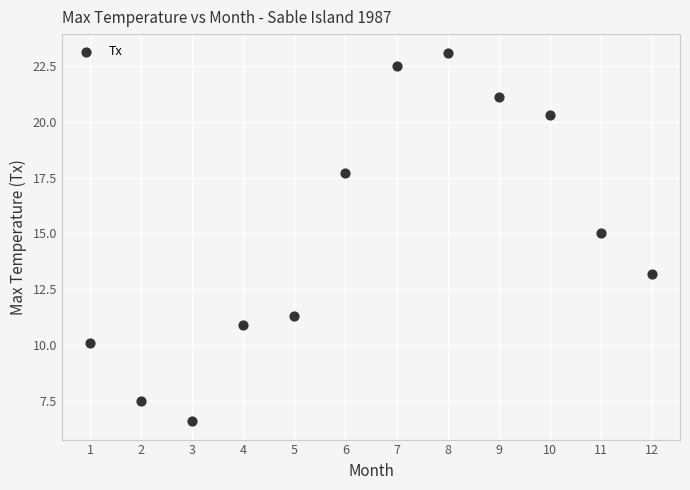

What Y value in the scatter plot is closest to 14?

13.2